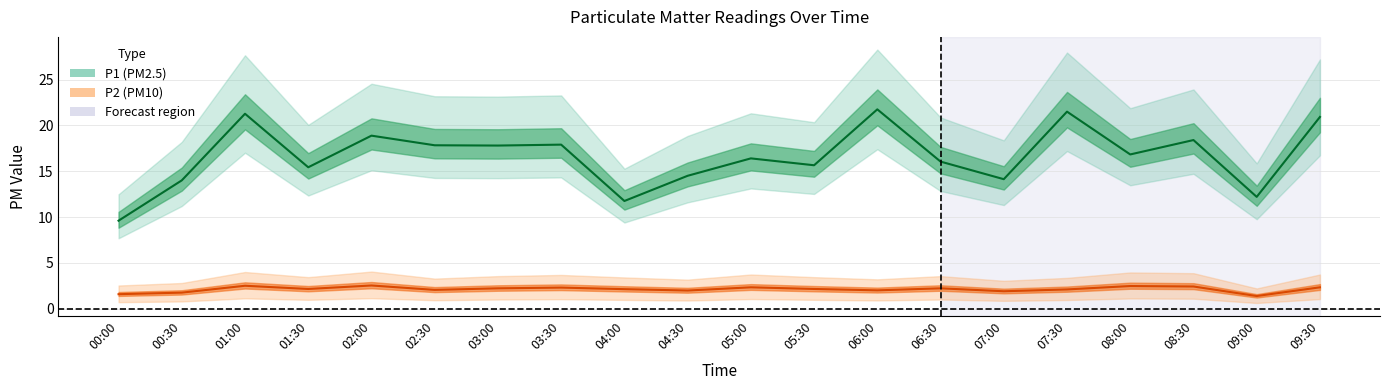

What is the sum of all P2 values?

42.5